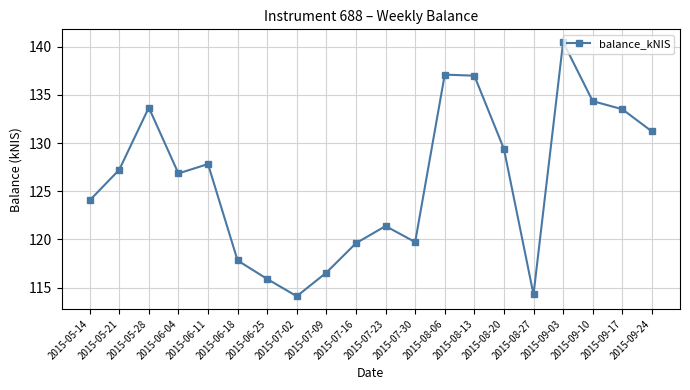

What is the sum of the values at 2015-05-14 and 2015-09-17?

257.6